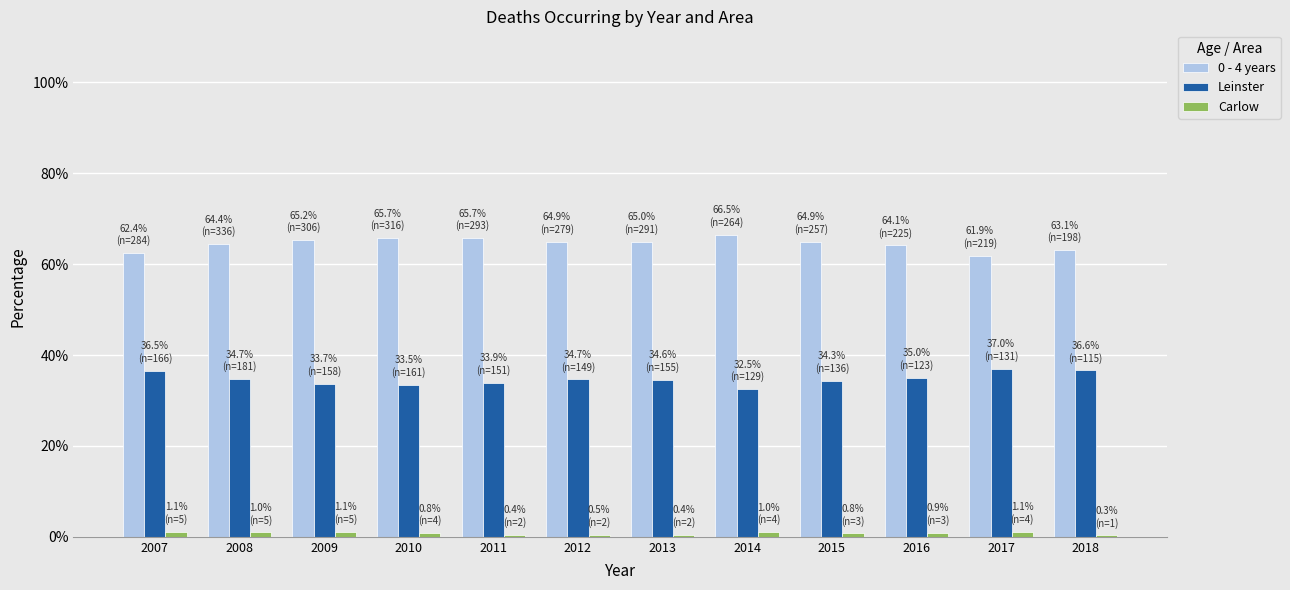

Is it true that Carlow equals 1.0 at 2014?

True